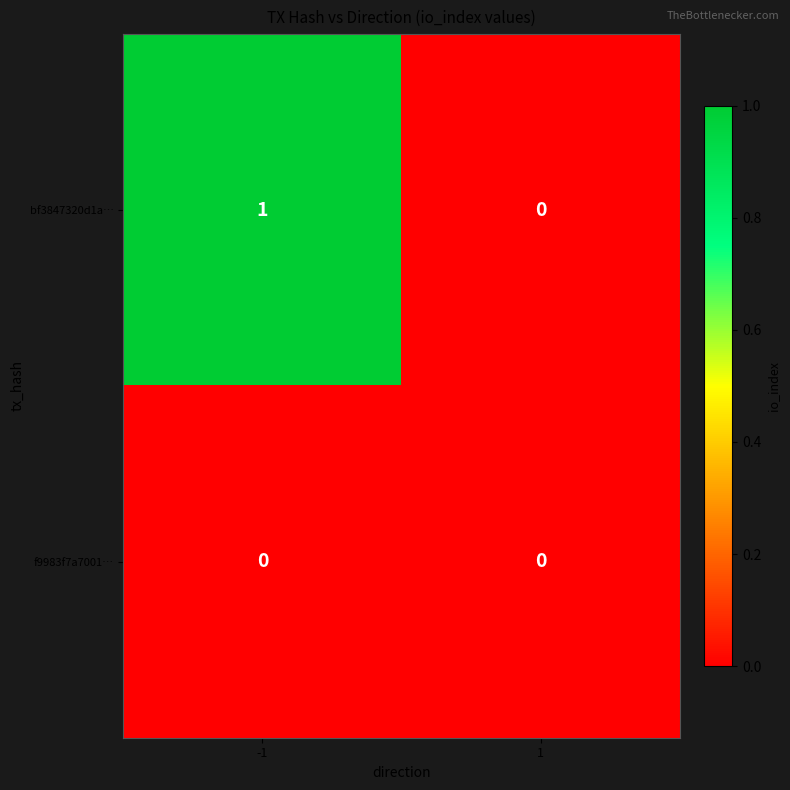

Reading left to right, list all the values displayed in this chart.

bf3847320d1a…: -1=1	1=0
f9983f7a7001…: -1=0	1=0